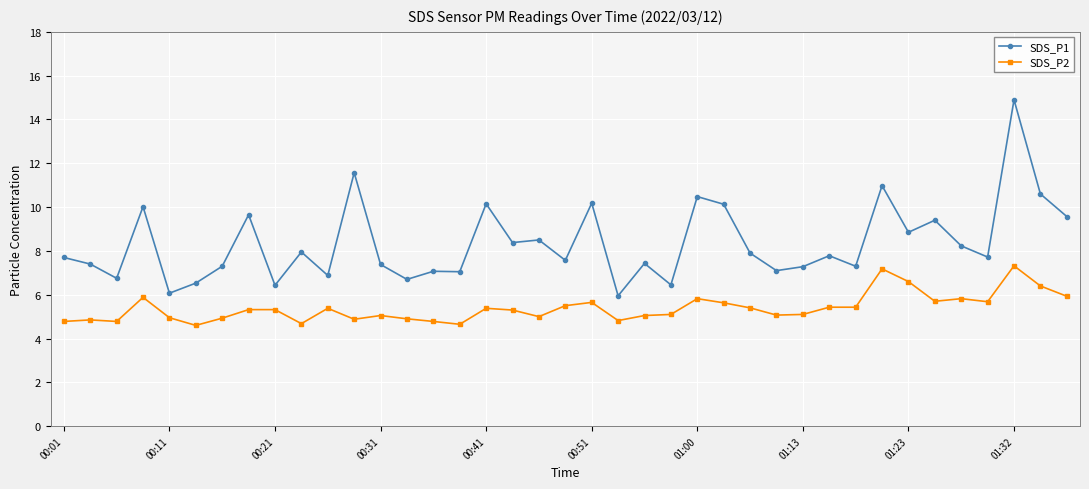

How many distinct data groups are displayed?

2